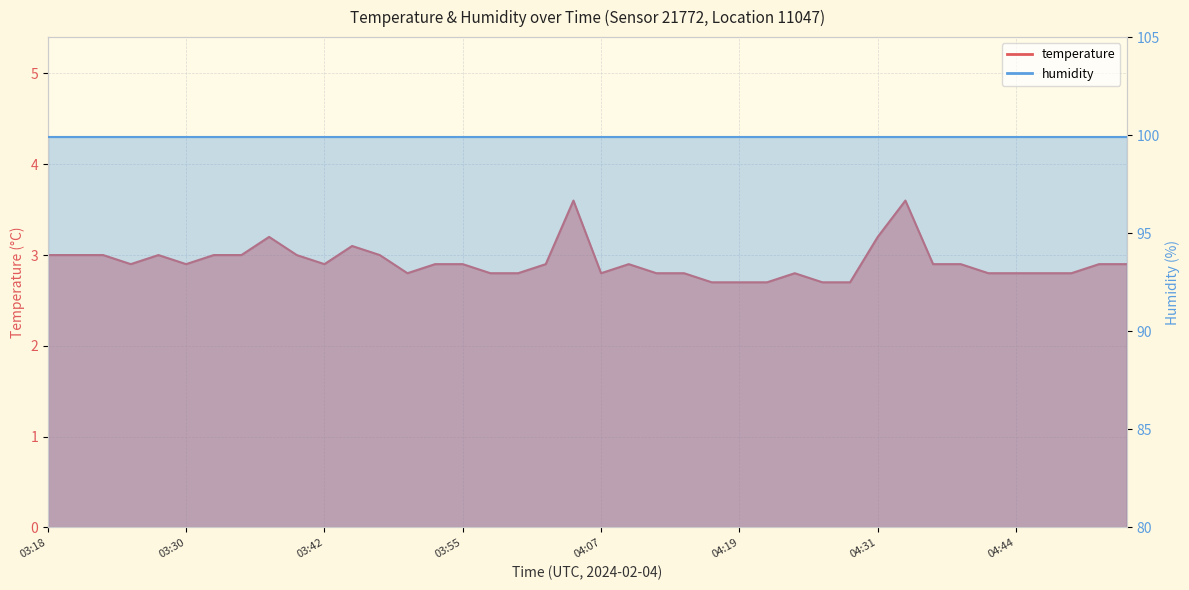

How many values are between 2 and 3?

35